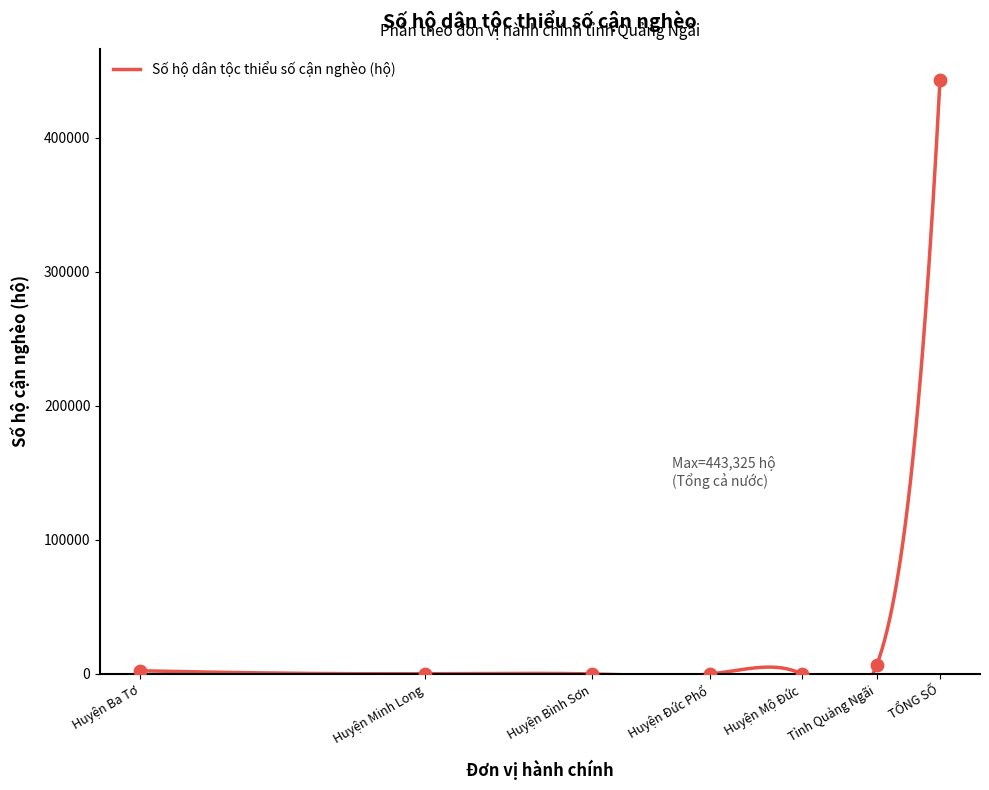

Between Huyện Ba Tơ and Huyện Đức Phổ, which is larger?

Huyện Ba Tơ